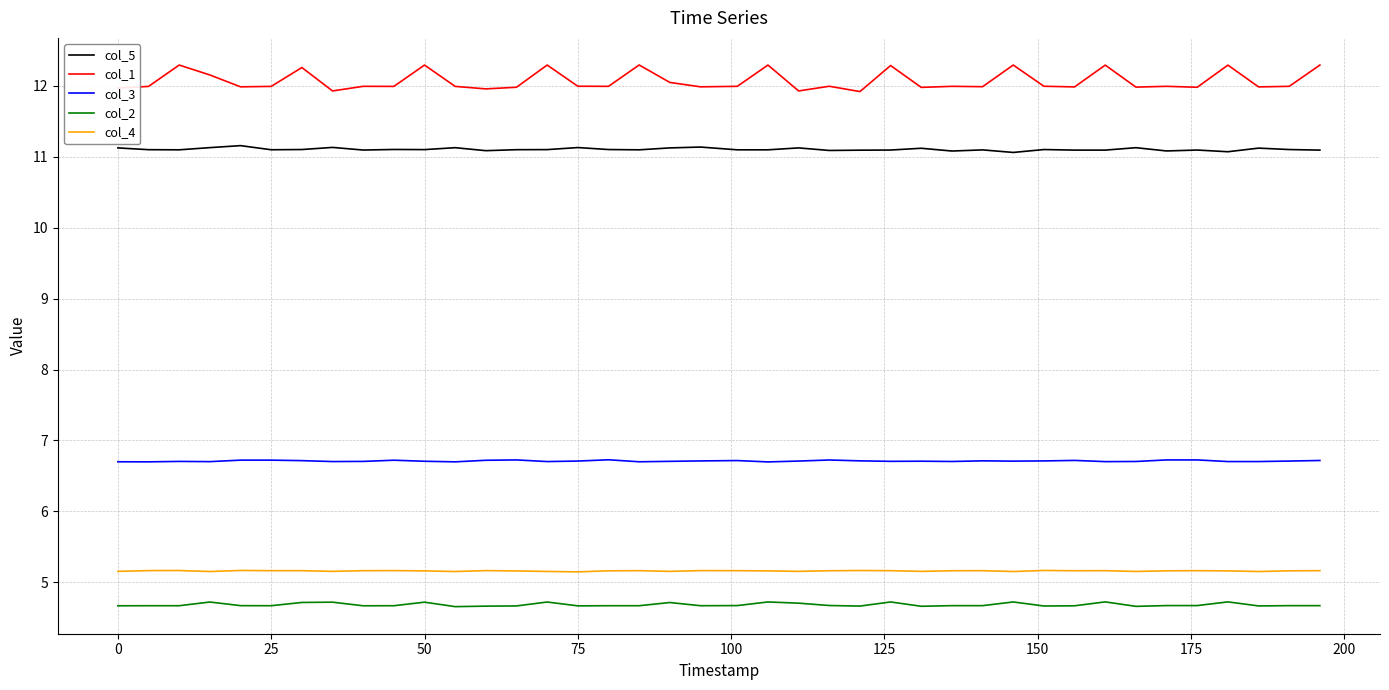

Which series has the largest range (max minus min)?

col_1